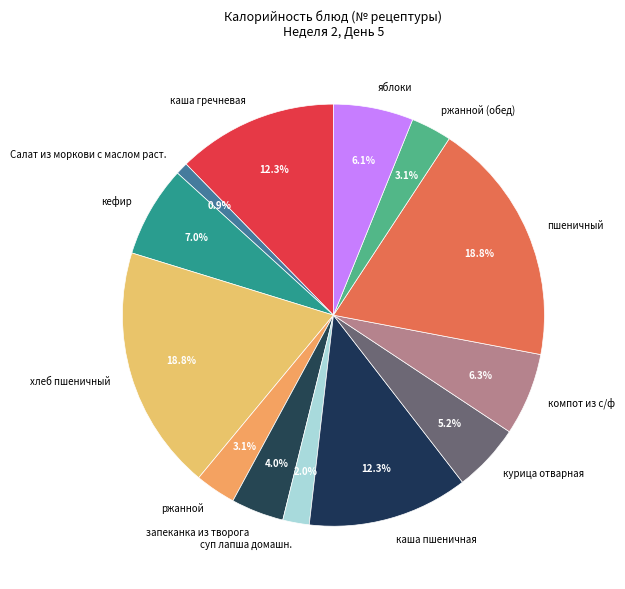

Which slice is the smallest?

Салат из моркови с маслом раст.